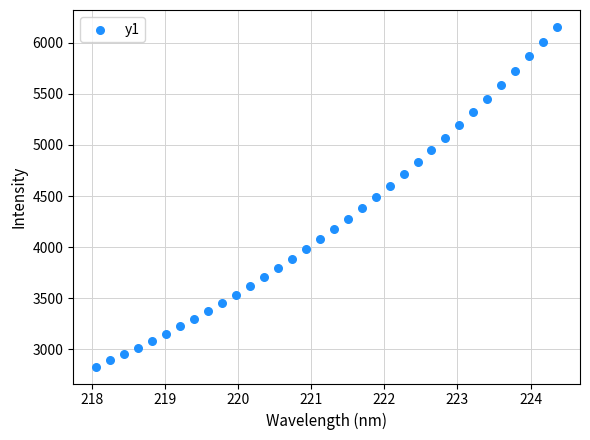

What is the range of X values (max minus min)?

6.3